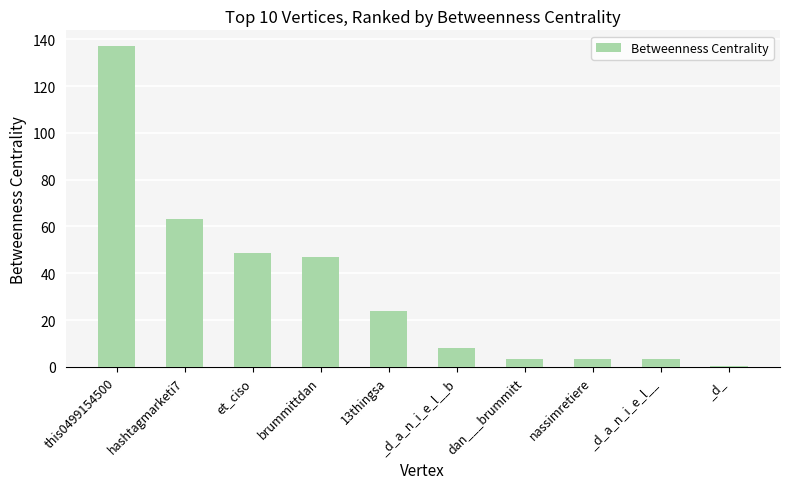

What is the smallest value displayed?

0.6